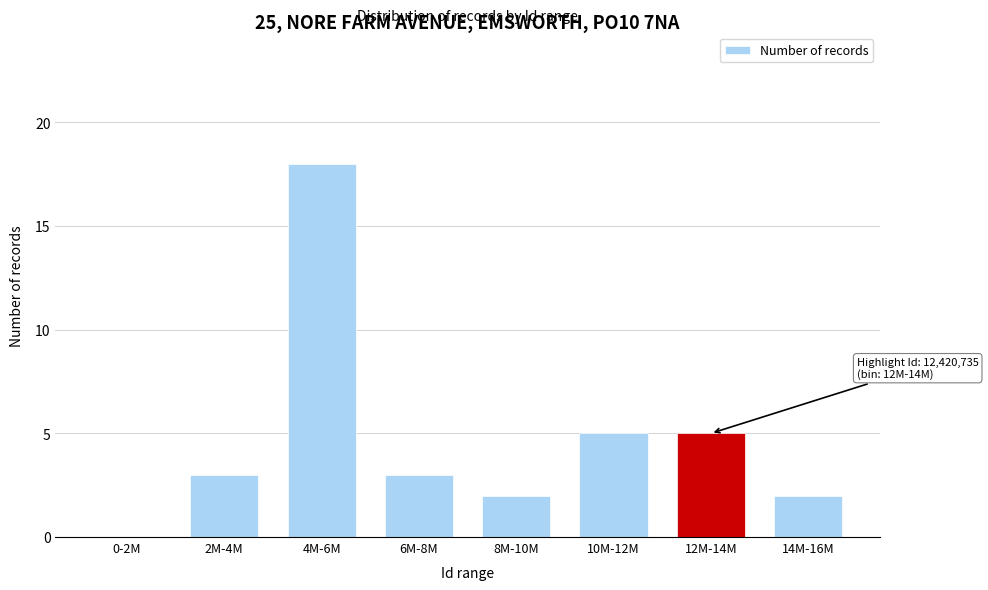

Reading right to left, what are all the values shown in this chart?

14M-16M=2	12M-14M=5	10M-12M=5	8M-10M=2	6M-8M=3	4M-6M=18	2M-4M=3	0-2M=0